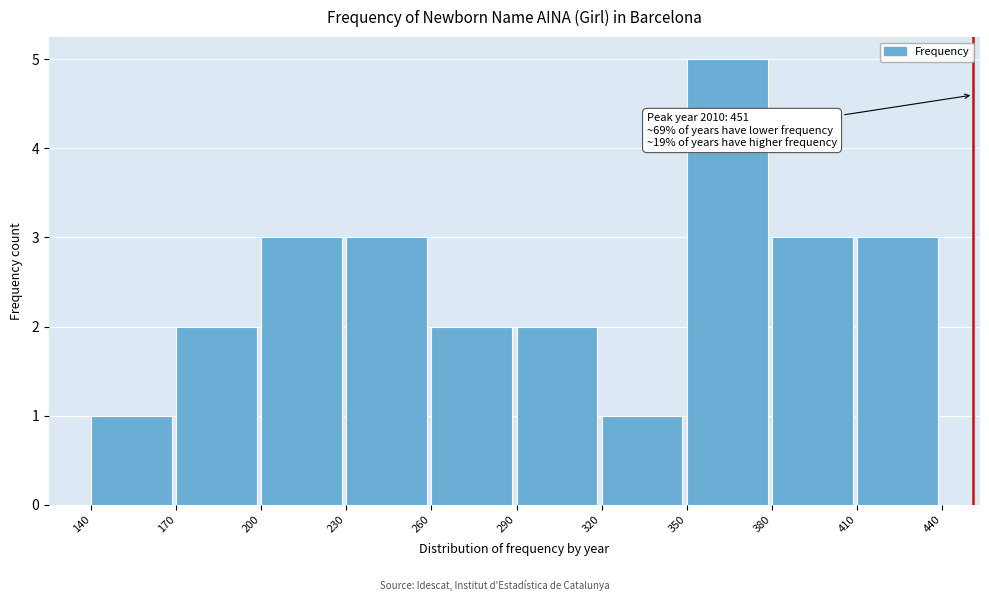

Which range on the x-axis has the tallest bar?

350 to 380